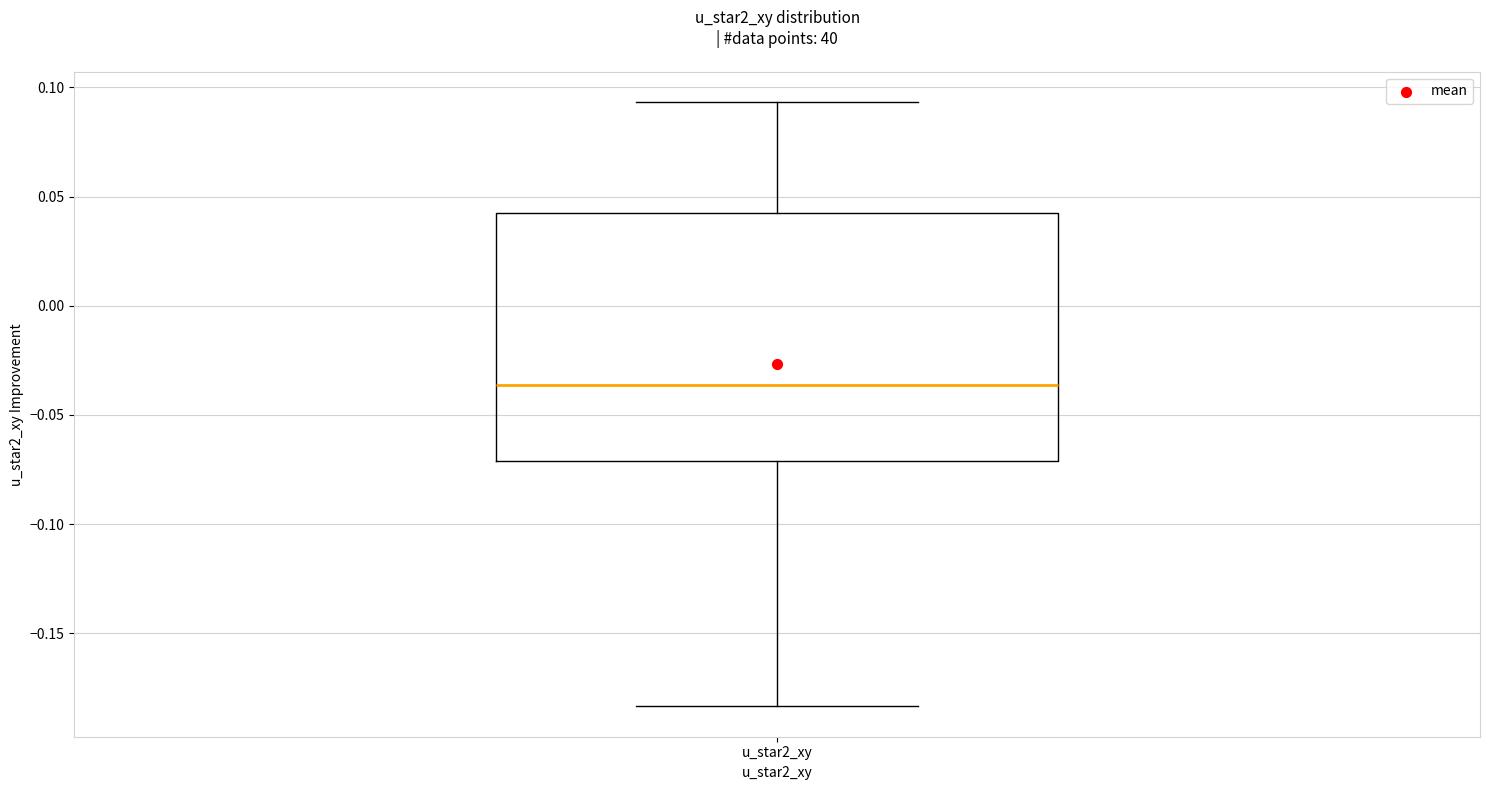

Where does the lower whisker of the box for u_star2_xy end on the y-axis? The values are not printed on the chart, so give them approximately, as read against the axis.

-0.185